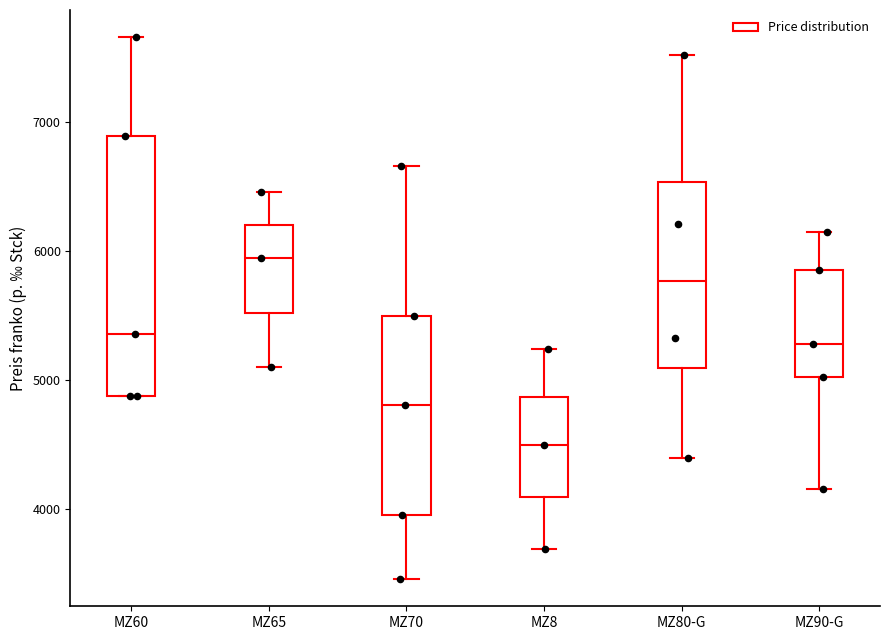

Which box has the highest median line?

MZ65